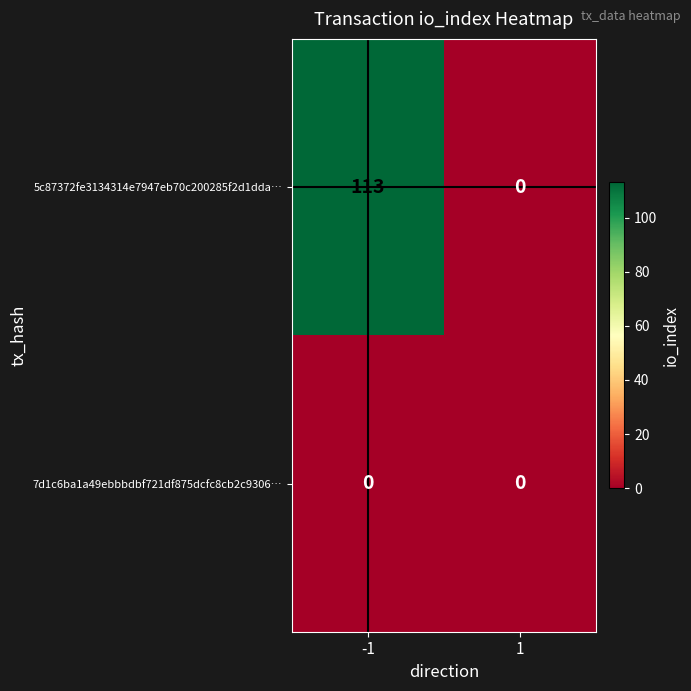

Rank the series by their average value, from highest to lowest.

5c87372fe3134314e7947eb70c200285f2d1dda…, 7d1c6ba1a49ebbbdbf721df875dcfc8cb2c9306…